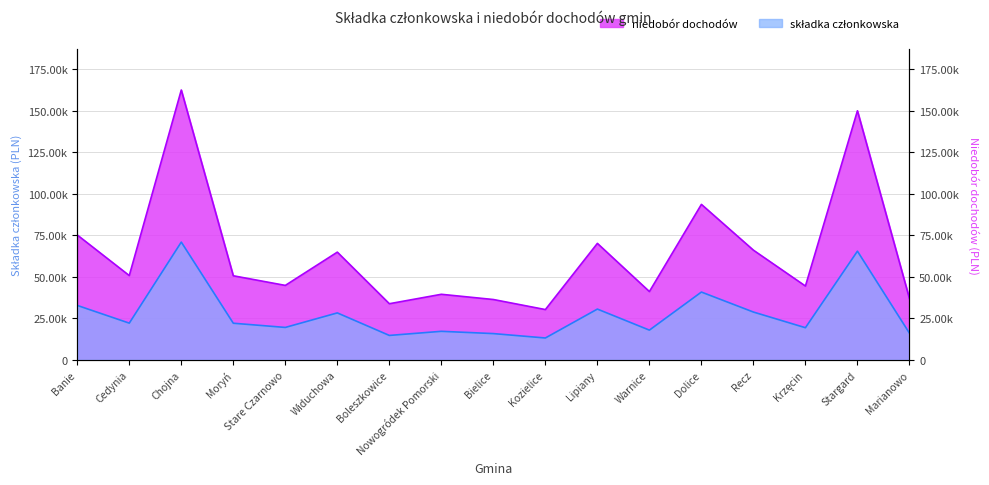

At which category does niedobór dochodów reach its first local peak?

Chojna